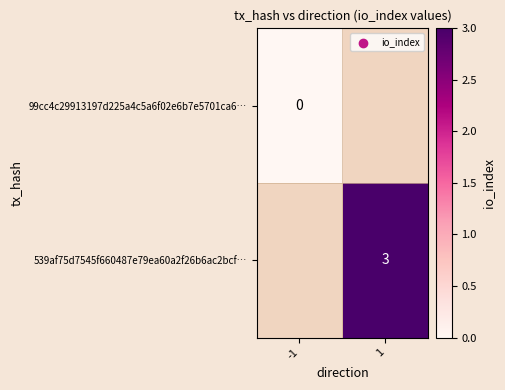

The value of 539af75d7545f660487e79ea60a2f26b6ac2bcf… at 1 is 3. True or false?

True